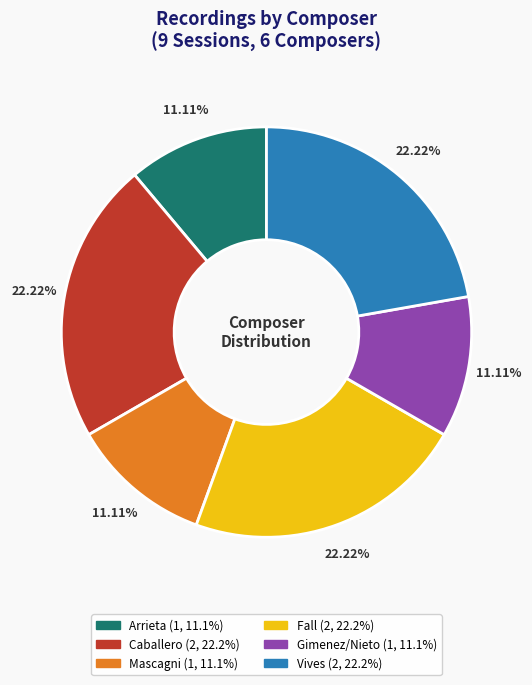

Between Fall and Arrieta, which is larger?

Fall